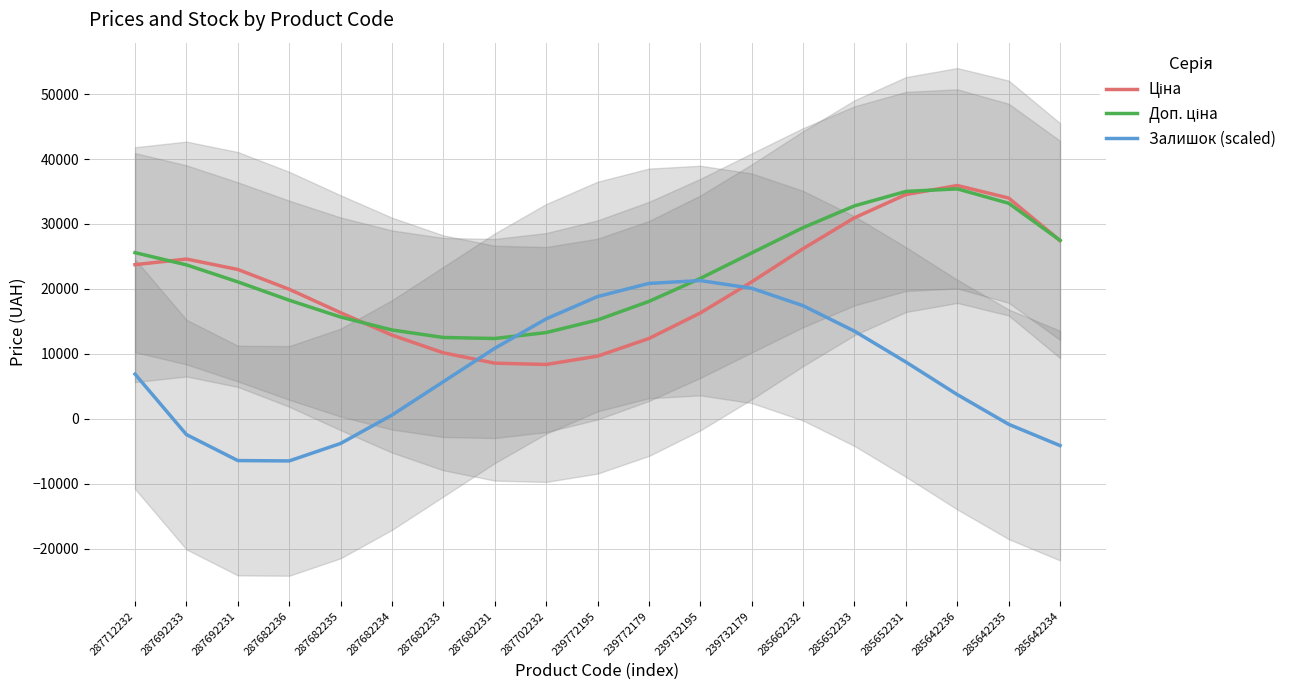

At which category does Доп. ціна reach its first local valley?

287682231